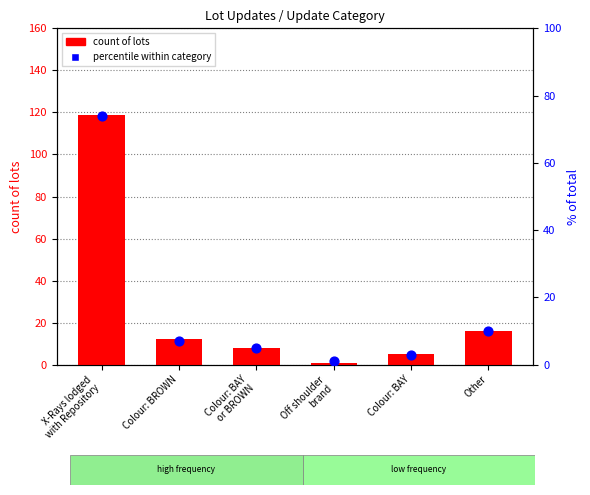

What are all the series names shown in the legend?

count of lots, percentile within category